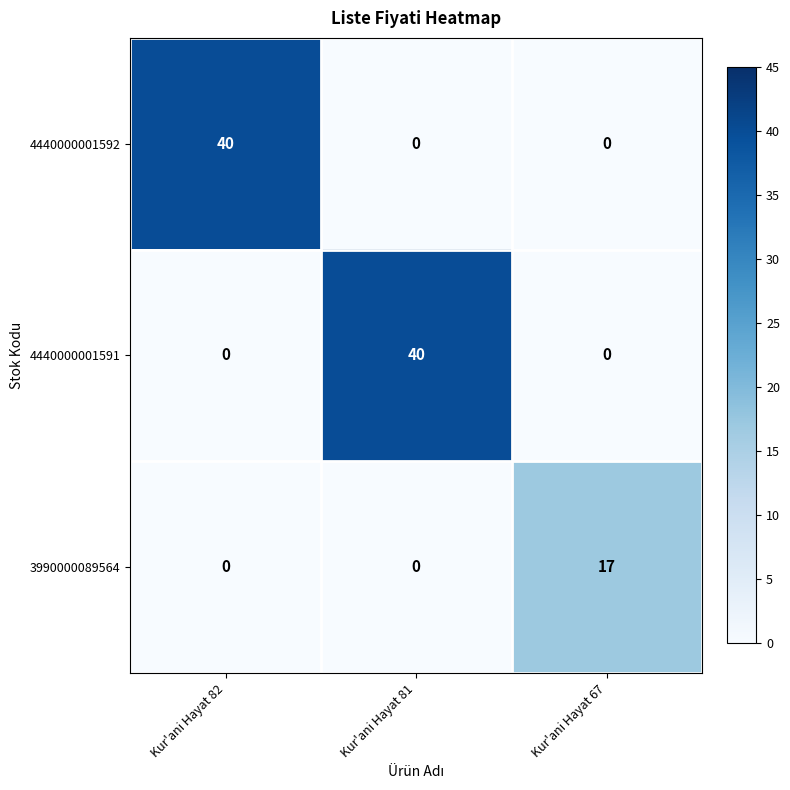

How many 4440000001592 values are between 0 and 40?

3